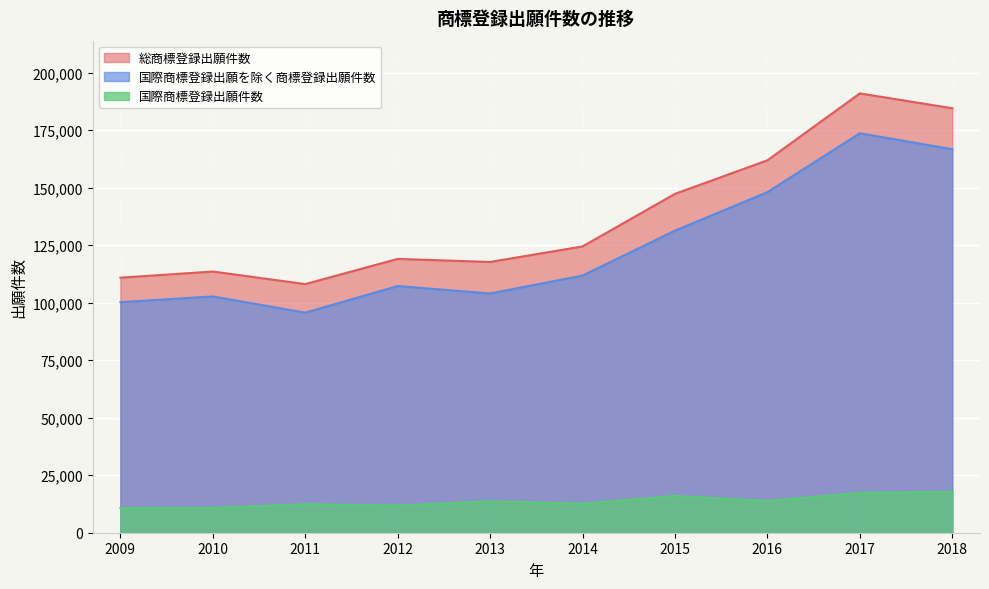

Reading right to left, what are all the values shown in this chart?

国際商標登録出願件数: 2018=17802	2017=17328	2016=13835	2015=15984	2014=12672	2013=13696	2012=11788	2011=12412	2010=10825	2009=10641
国際商標登録出願を除く商標登録出願件数: 2018=166681	2017=173611	2016=148024	2015=131299	2014=111770	2013=103979	2012=107222	2011=95648	2010=102694	2009=100200
総商標登録出願件数: 2018=184483	2017=190939	2016=161859	2015=147283	2014=124442	2013=117675	2012=119010	2011=108060	2010=113519	2009=110841